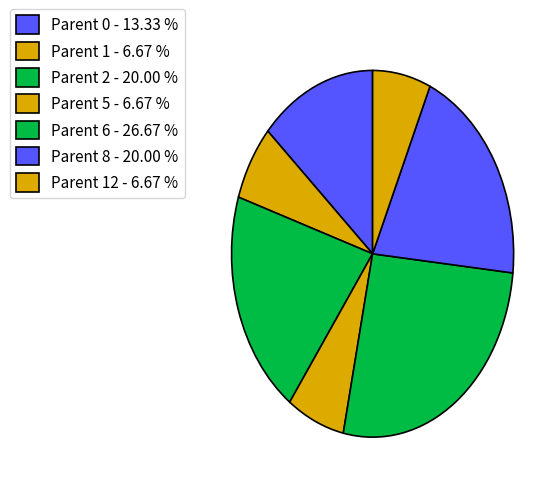

How many slices are in this pie chart?

7